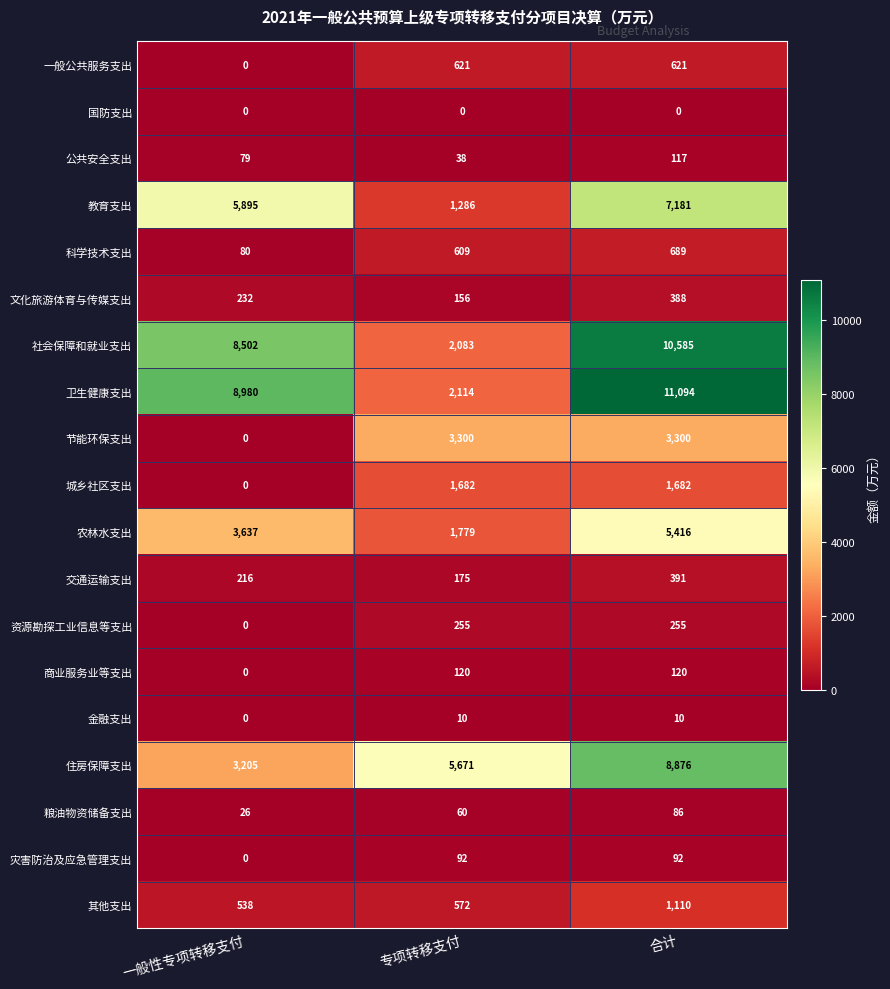

At how many categories does at least one series exceed 5371?

3